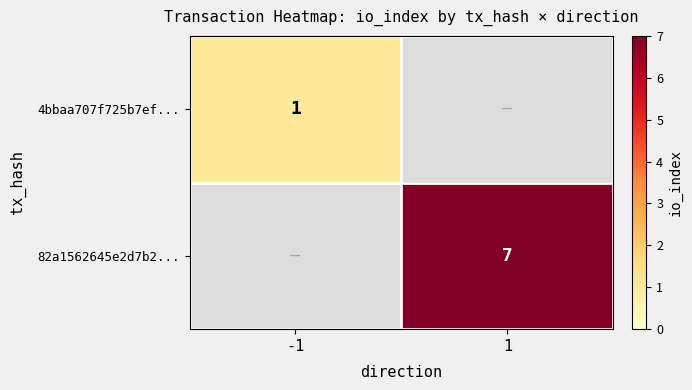

The value of 4bbaa707f725b7ef... at -1 is 1. True or false?

True